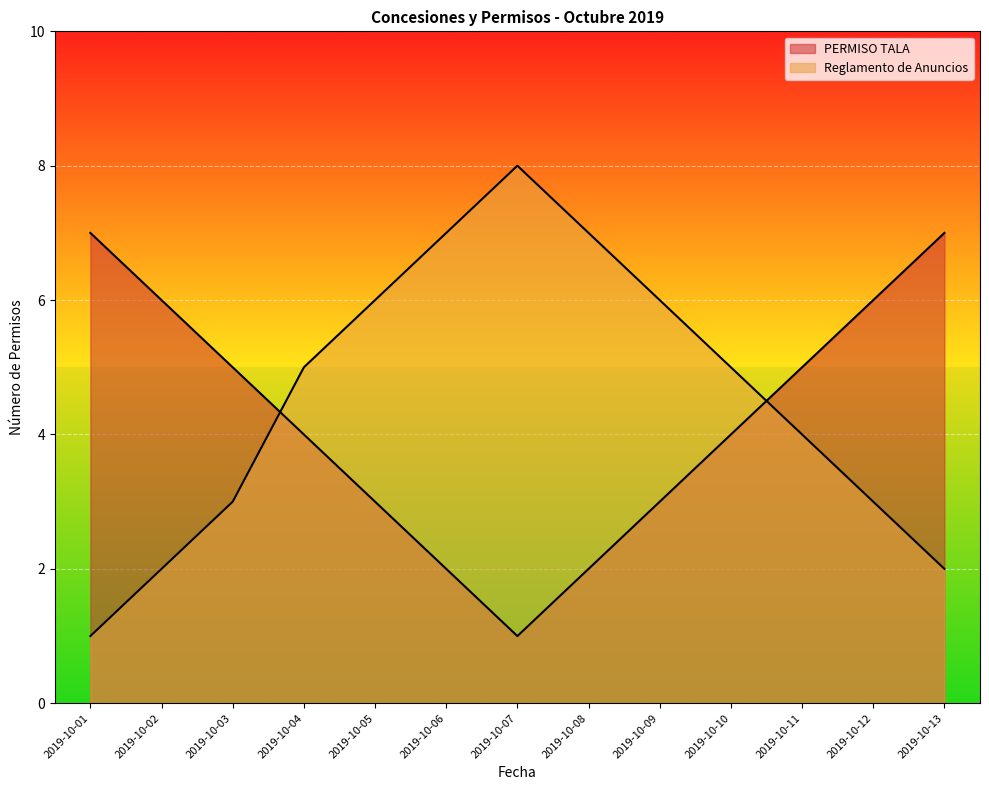

What is the difference between the second highest and minimum values in the Reglamento de Anuncios series?

6